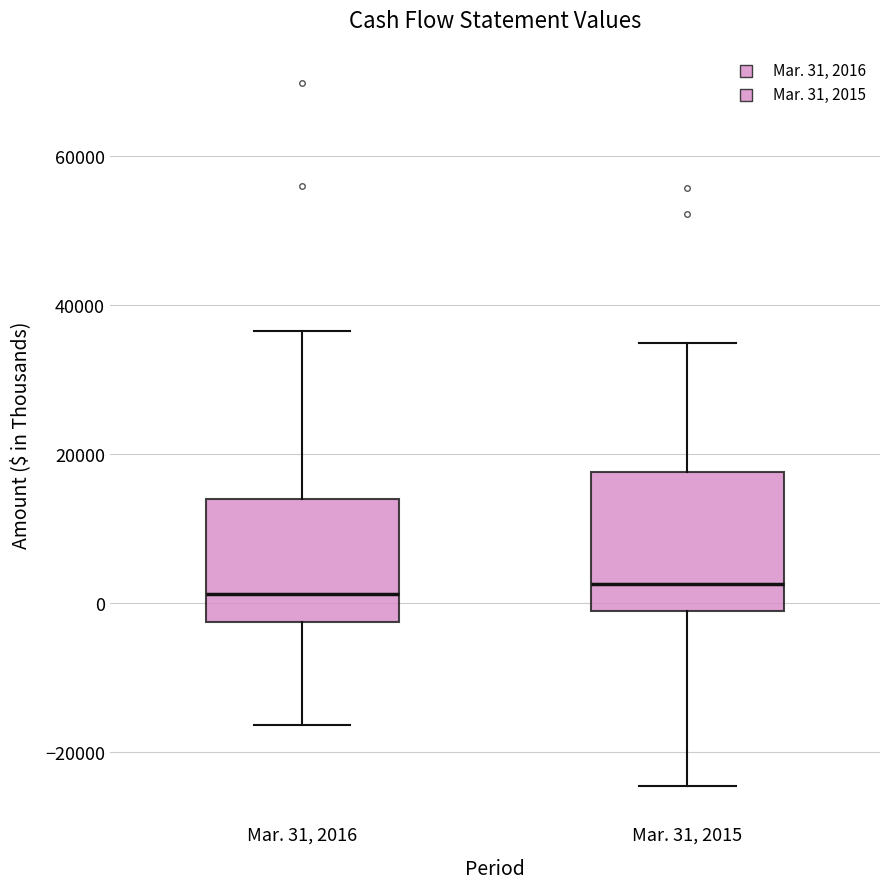

Where does the median line of the box for Mar. 31, 2016 sit on the y-axis? The values are not printed on the chart, so give them approximately, as read against the axis.

2000